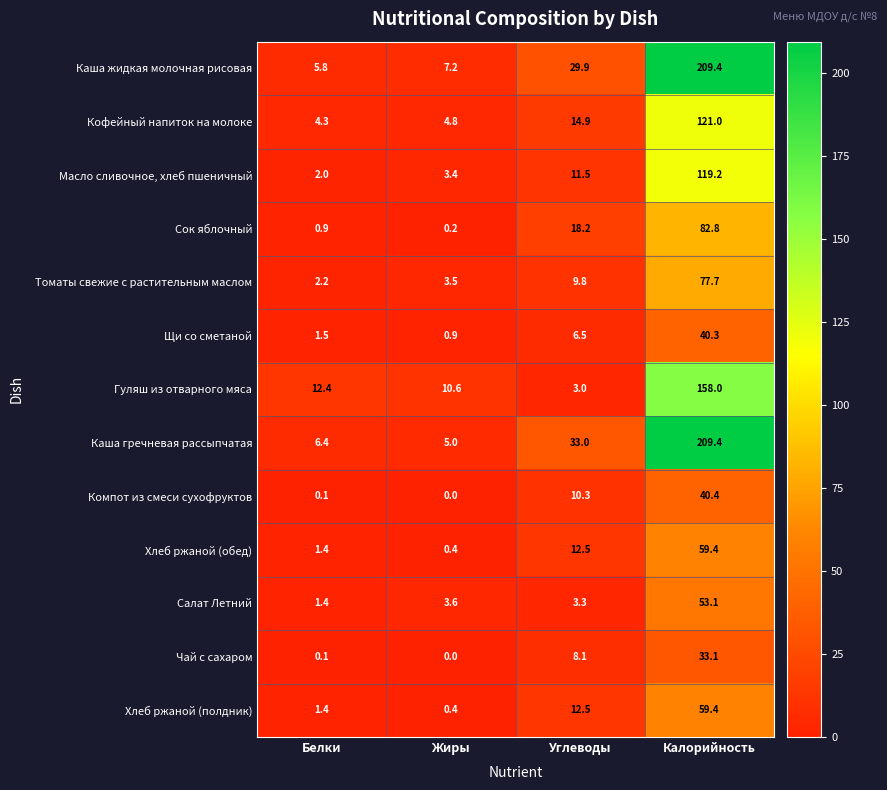

Where is Масло сливочное, хлеб пшеничный nearest to the value 60?

Углеводы